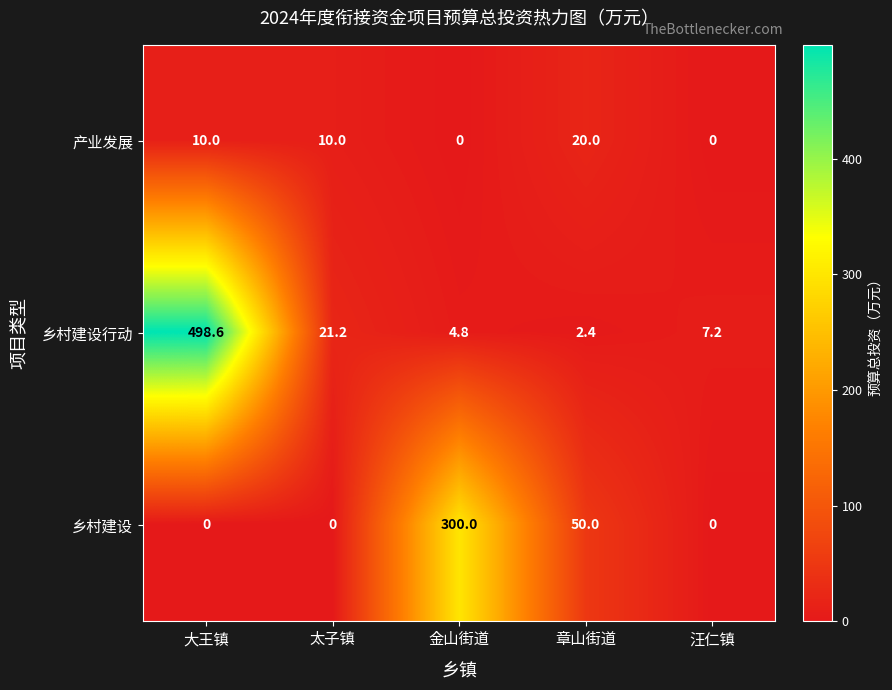

What is the difference between the 乡村建设行动 values at 汪仁镇 and 太子镇?

14.0